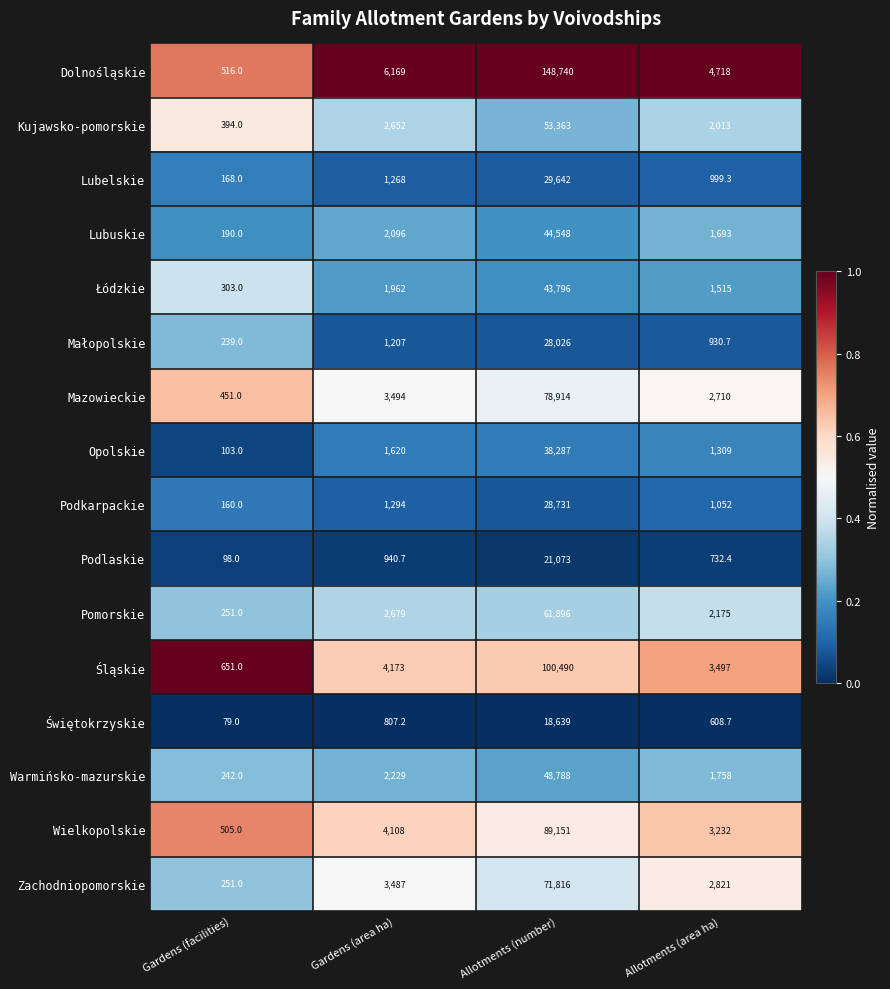

At which category does the chart reach its minimum across all series?

Gardens (facilities)